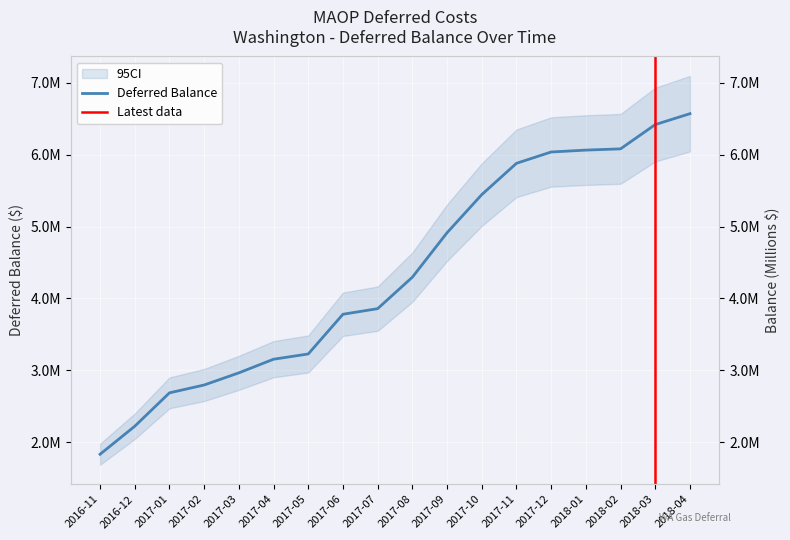

Which label corresponds to the largest value in the chart?

2018-04